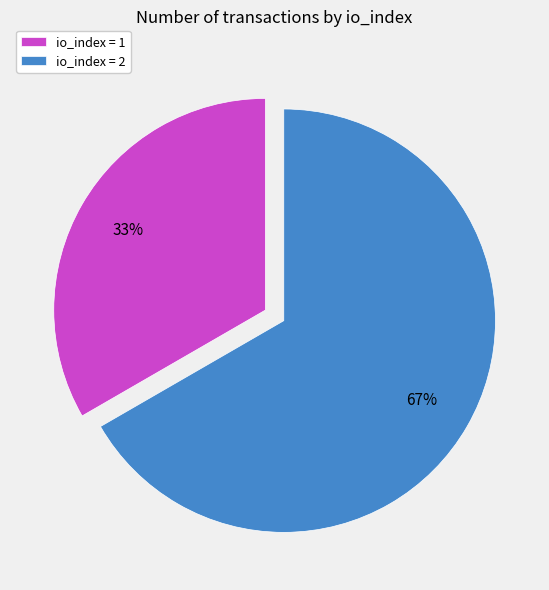

Is there a majority slice in this chart?

Yes